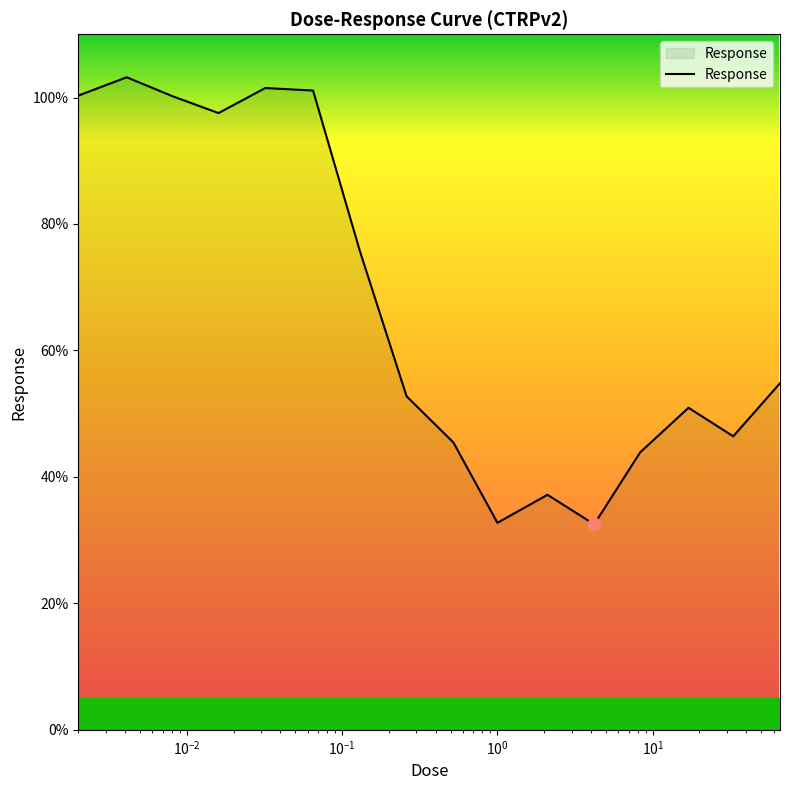

What is the difference between the maximum and minimum values?

70.7